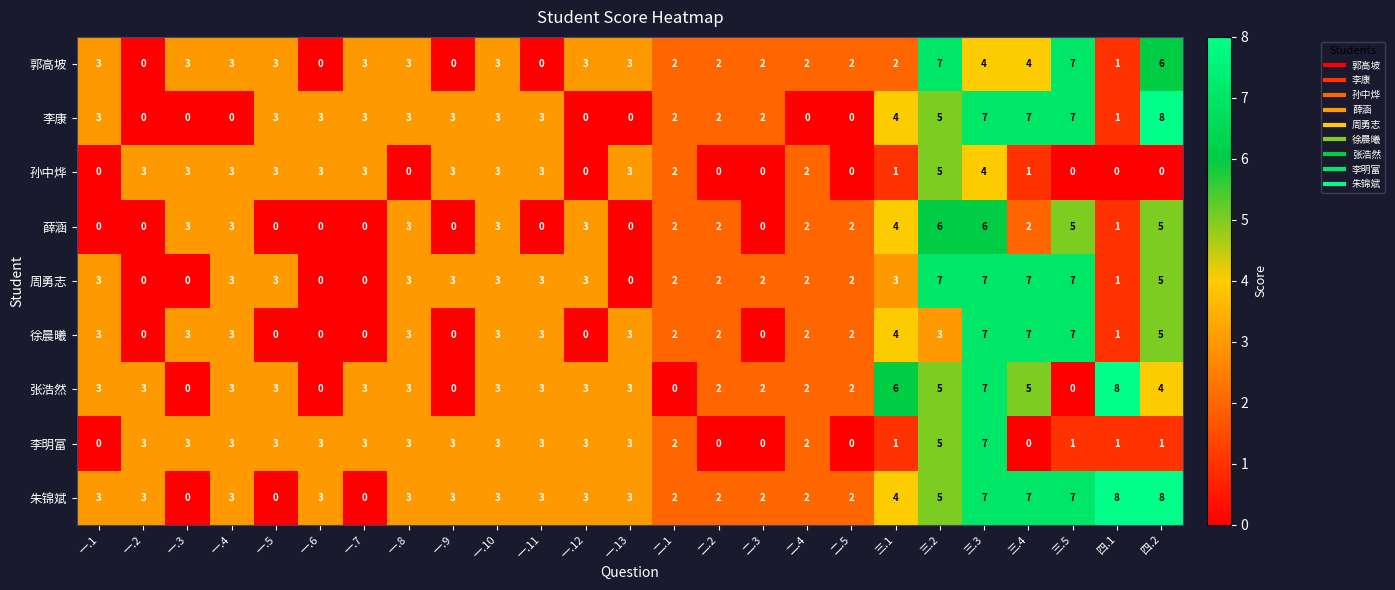

The value of 薛涵 at 三.1 is 7. True or false?

False